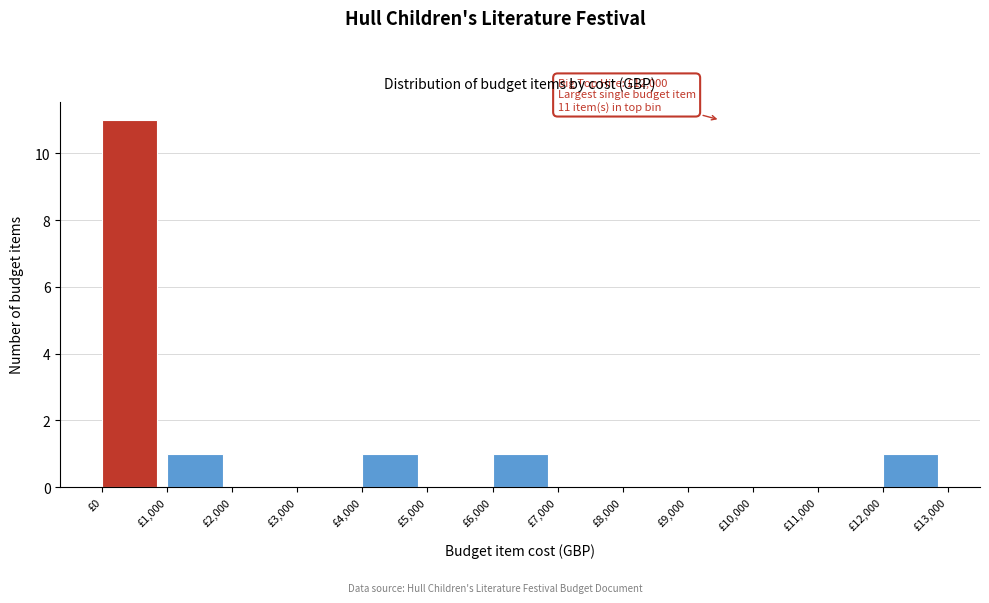

Which range on the x-axis has the tallest bar?

0 to 1000